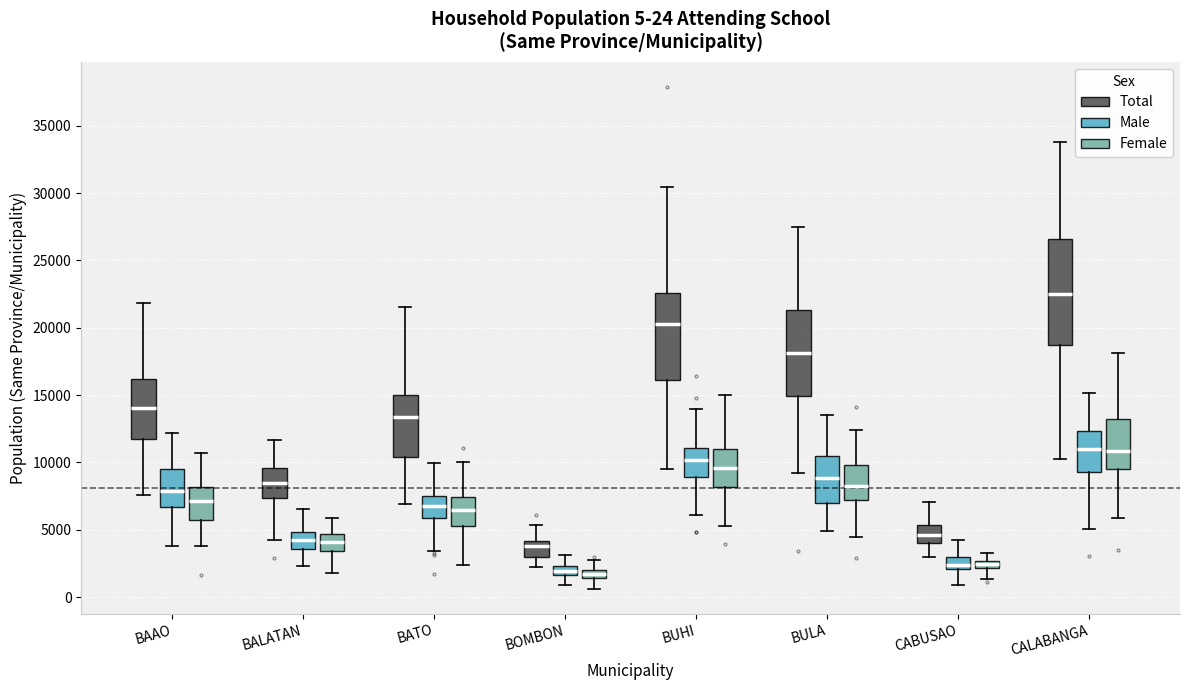

Comparing the boxes themselves (not the whiskers), which one is the tallest?

CALABANGA (Total)